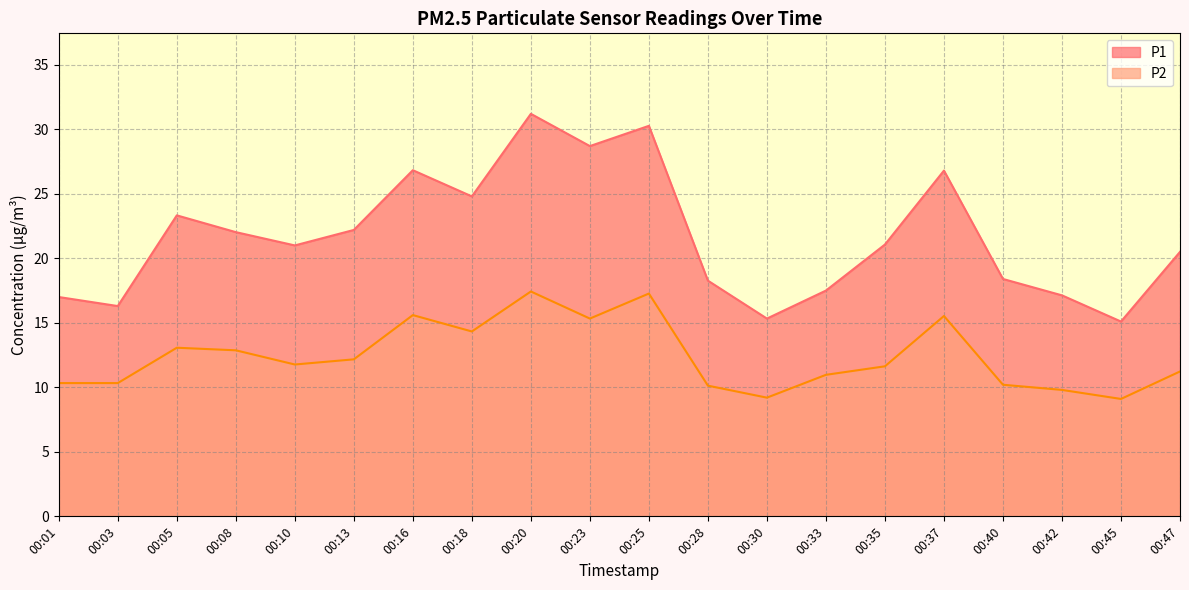

Rank the series by their maximum value, from lowest to highest.

P2, P1